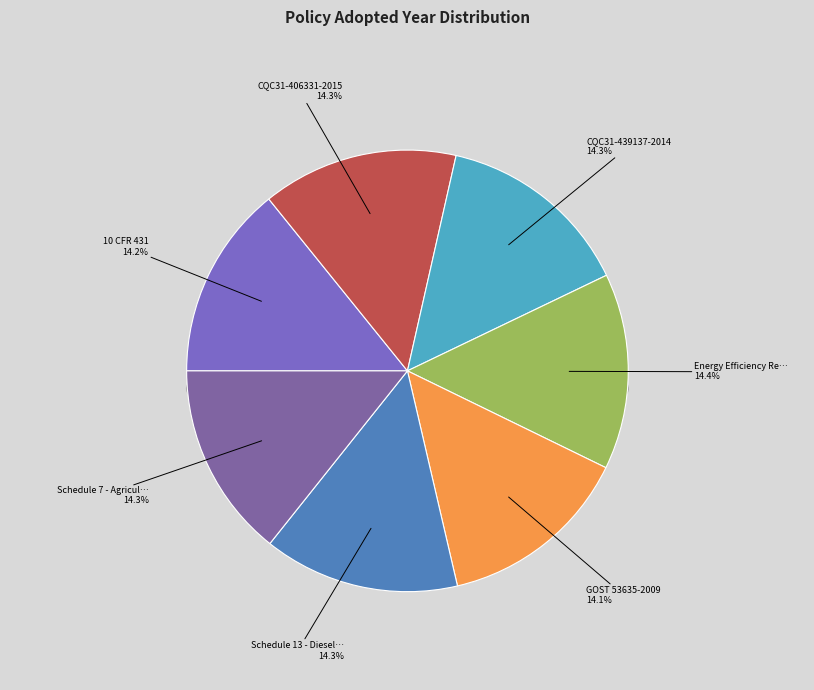

Is the sum of 10 CFR 431 and Schedule 7 - Agricultural Pump Sets greater than half?

No